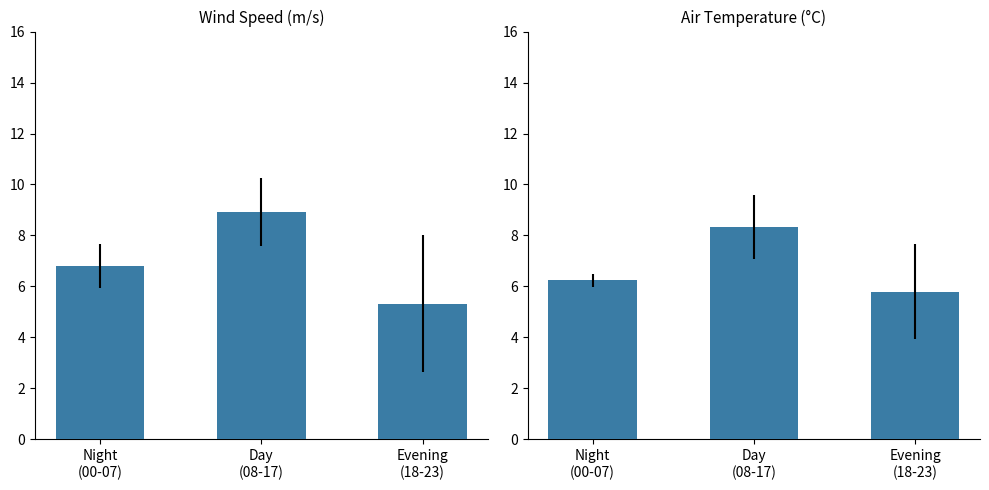

Rank the series by their average value, from highest to lowest.

WIND_SPEED, AIR_TEMP